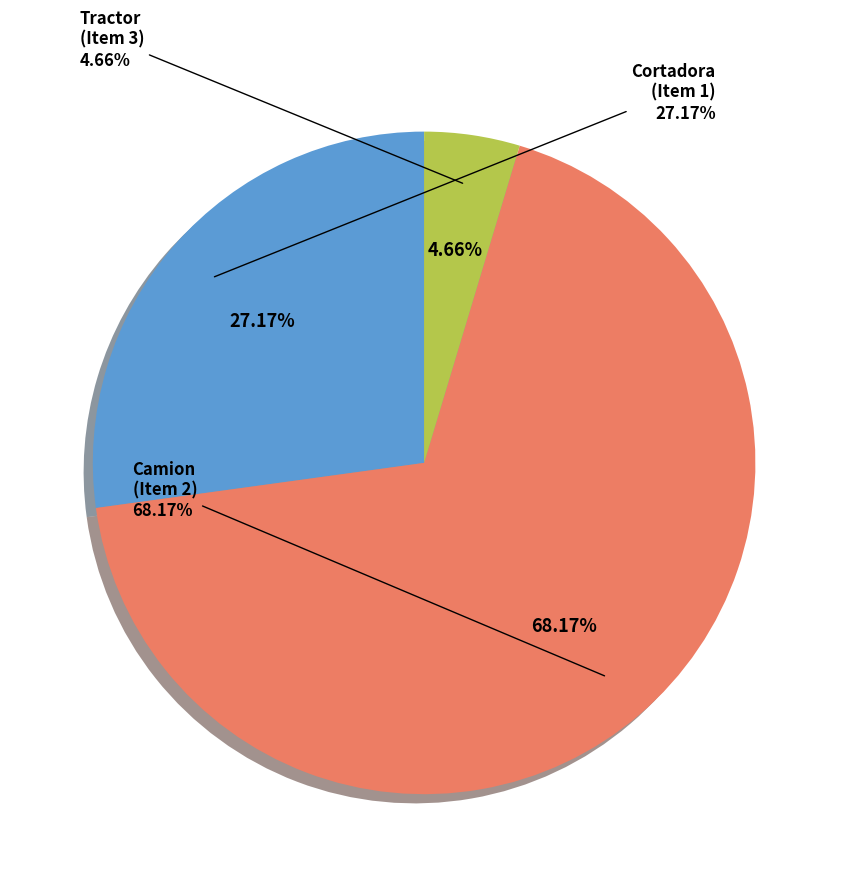

To the nearest percent, what is the combined percentage of Mantenimiento y reparacion de Camion and Mantenimiento y/o Reparacion de Cortadora?

95%